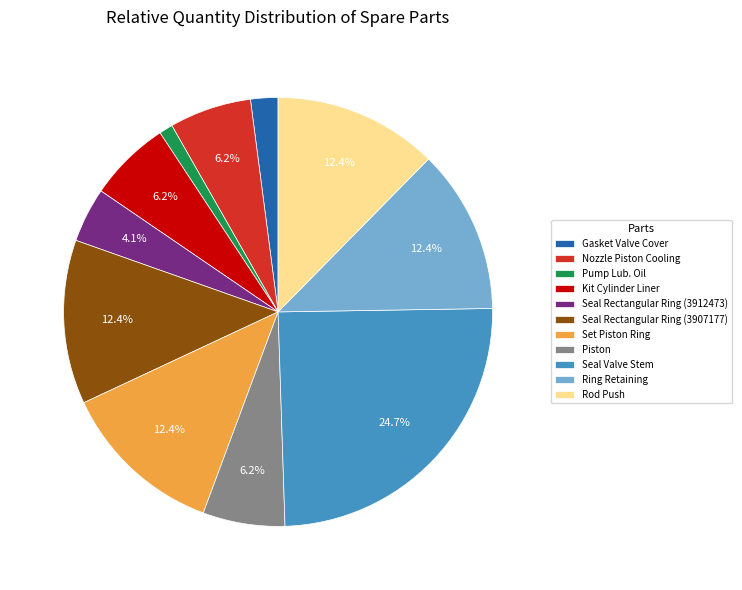

Do Kit Cylinder Liner and Gasket Valve Cover together represent more than half of the pie?

No